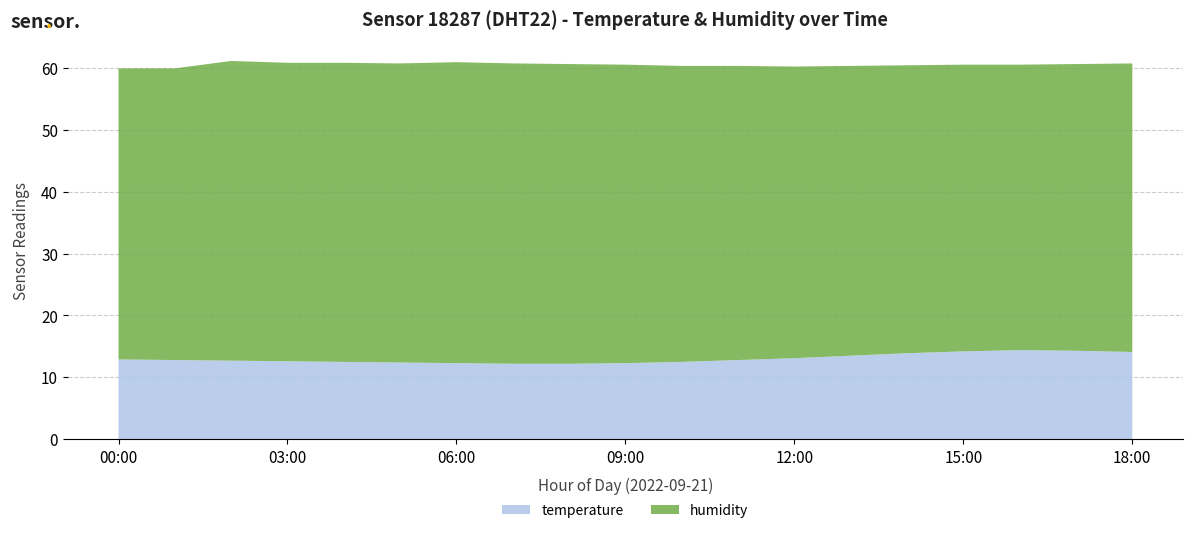

Reading left to right, transcribe all the data shown in this chart.

temperature: 12.9	12.8	12.7	12.6	12.5	12.4	12.3	12.2	12.2	12.3	12.5	12.8	13.1	13.5	13.9	14.2	14.4	14.3	14.1
humidity: 47.0	47.1	48.4	48.2	48.3	48.3	48.6	48.5	48.4	48.2	47.8	47.5	47.1	46.8	46.5	46.3	46.1	46.3	46.6